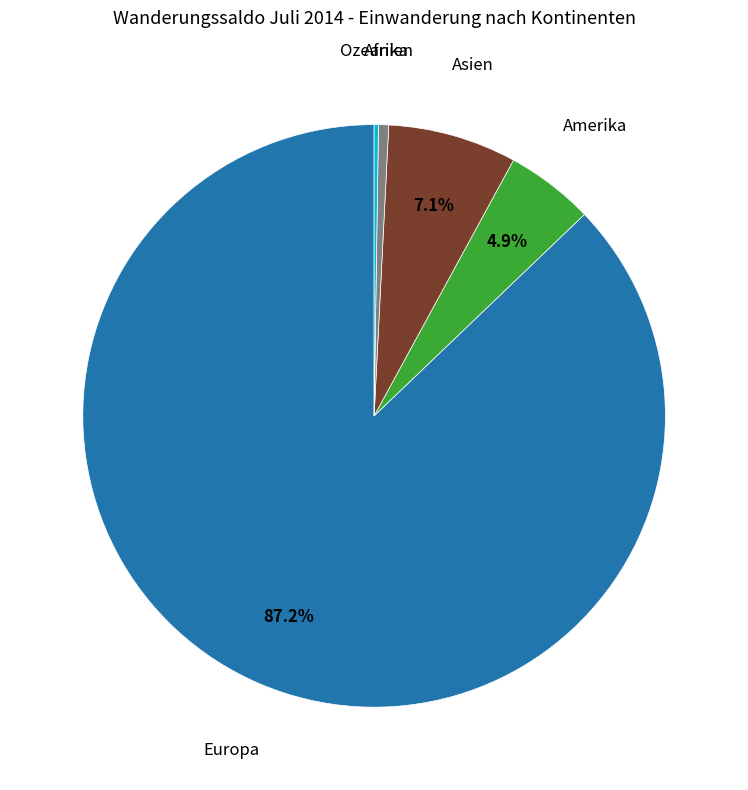

How much of the chart is everything except Europa?

12.8%